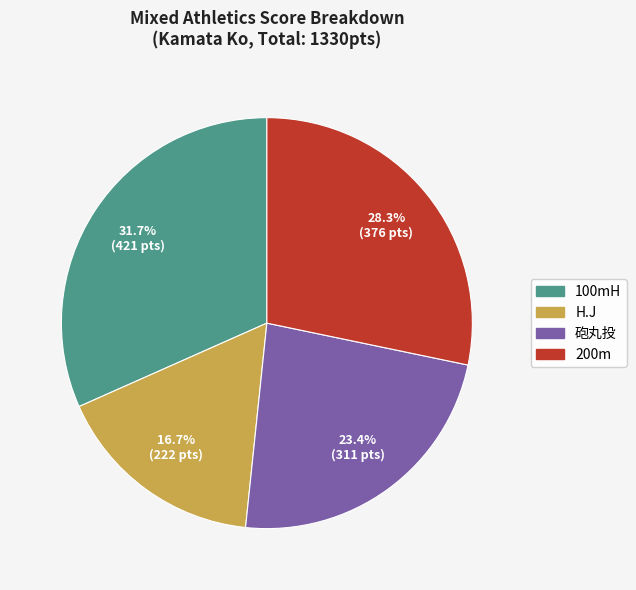

Does any single category account for the majority?

No